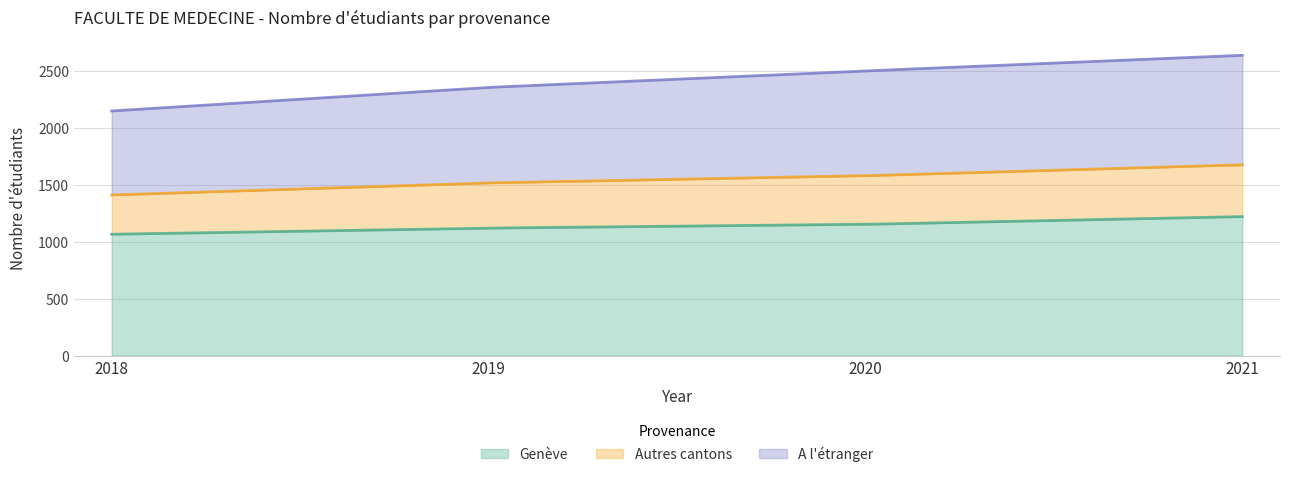

True or false: Genève has more than 1 interior local peaks.

False